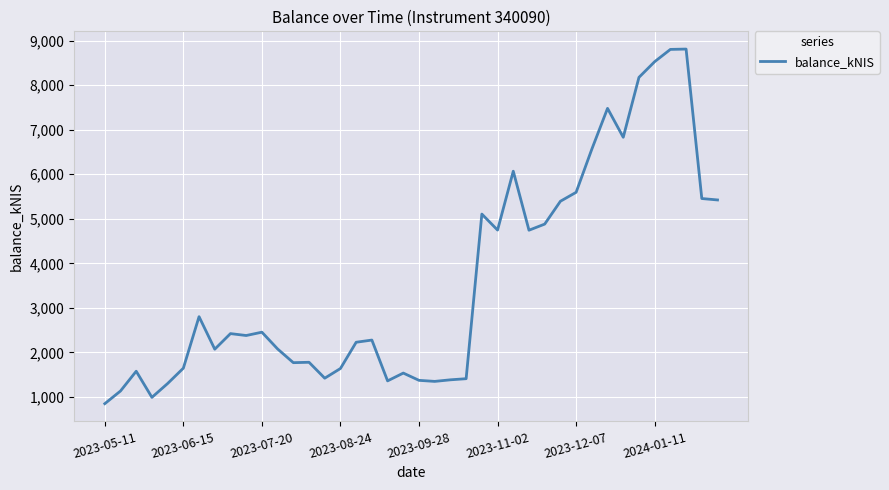

What is the greatest value displayed?

8810.6